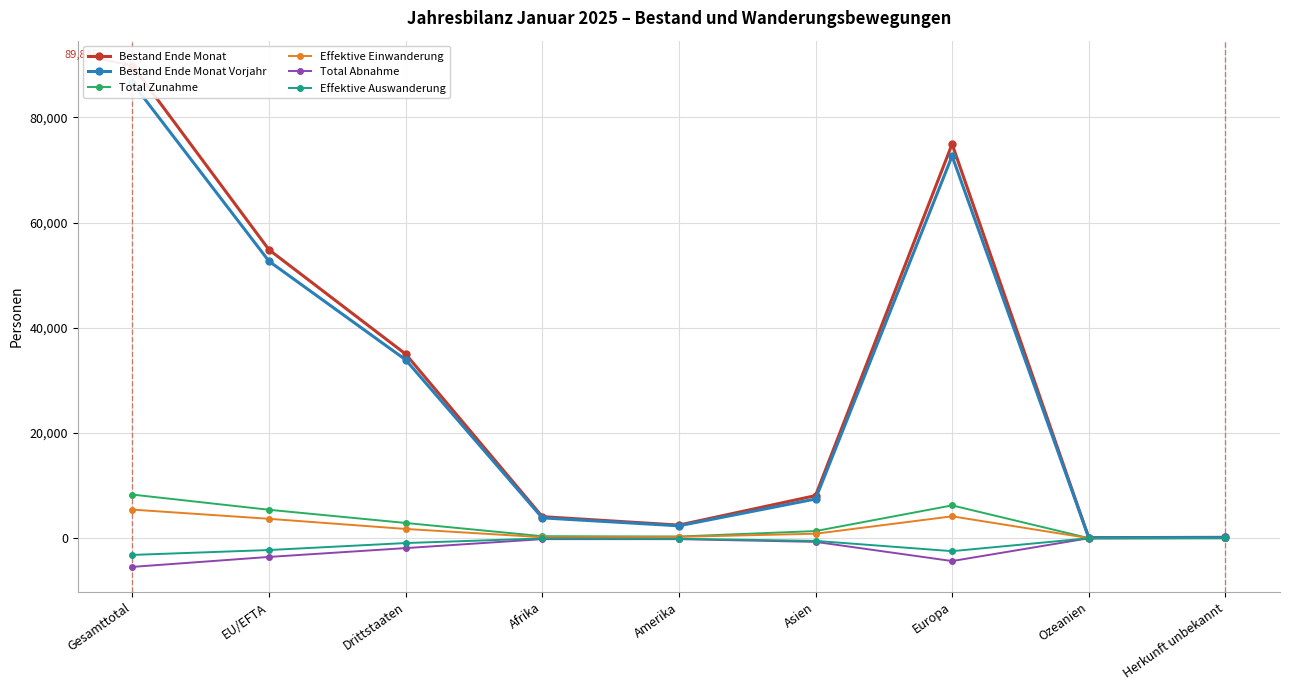

True or false: Total Abnahme and Total Zunahme intersect in this chart.

False